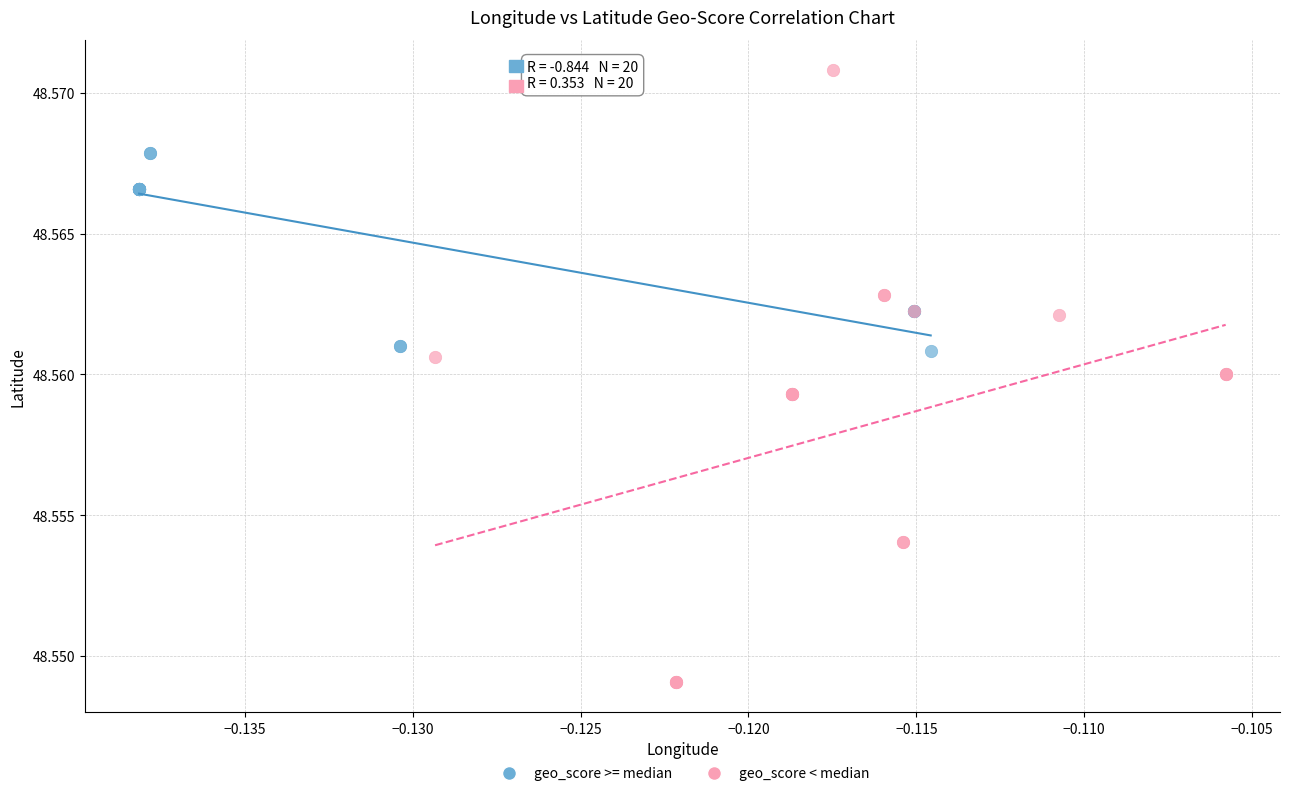

Which series has the widest spread of Y values?

geo_score < median